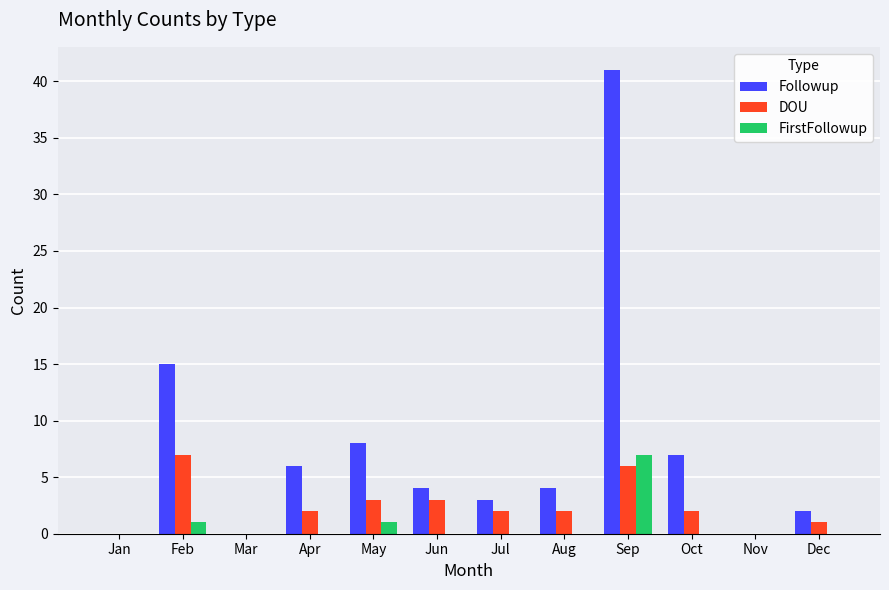

What is the sum of the Followup values at Oct and Aug?

11